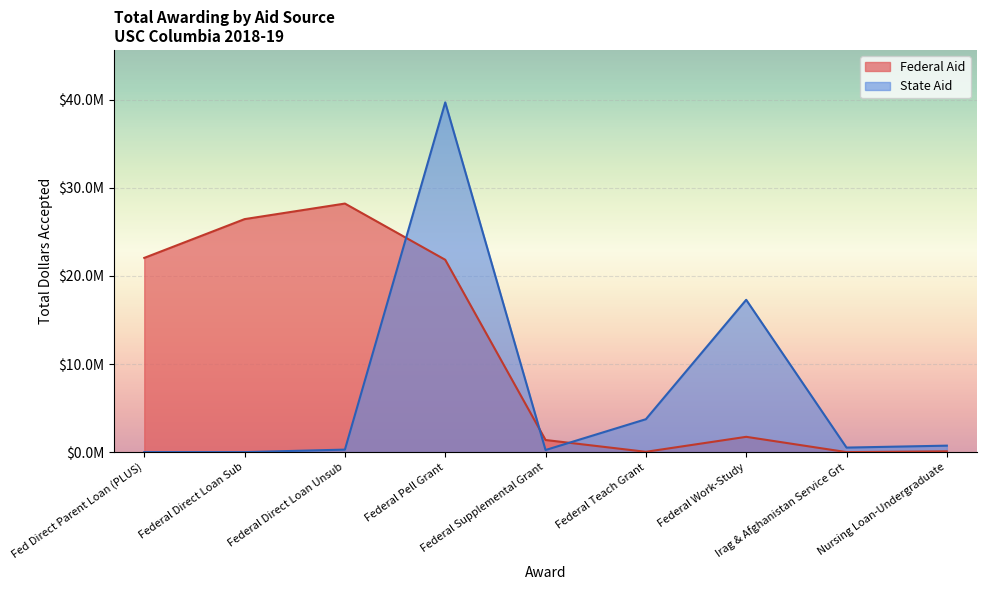

At which category does State Aid reach its first local peak?

Federal Pell Grant